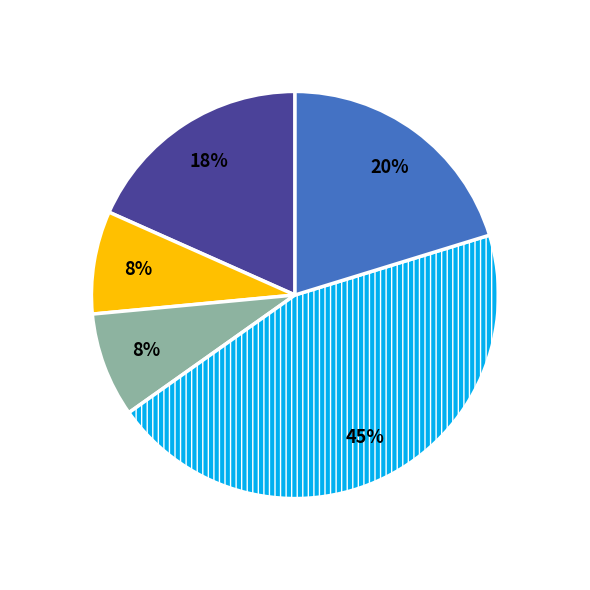

Does any single category account for the majority?

No